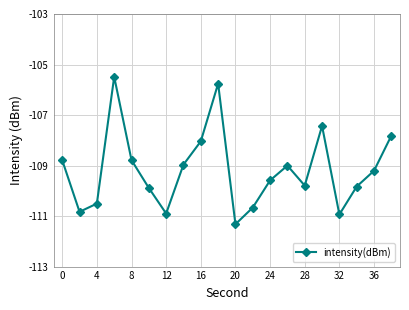

What is the value of the 19th point from the left?

-109.2